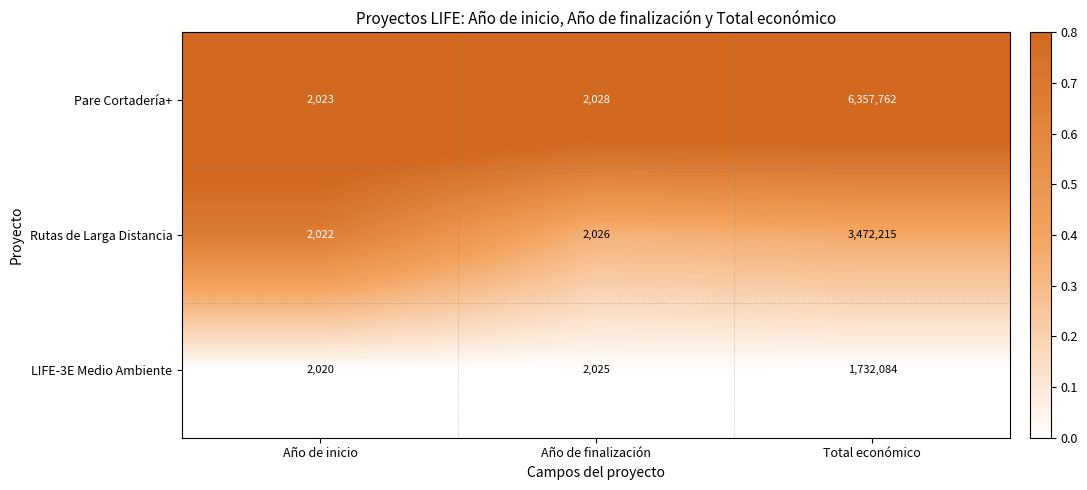

Which series changed the most between Año de finalización and Total económico?

Pare Cortadería+